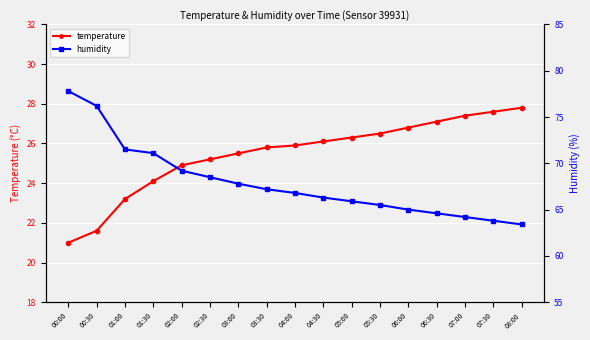

What is the minimum value shown in the chart?

21.0